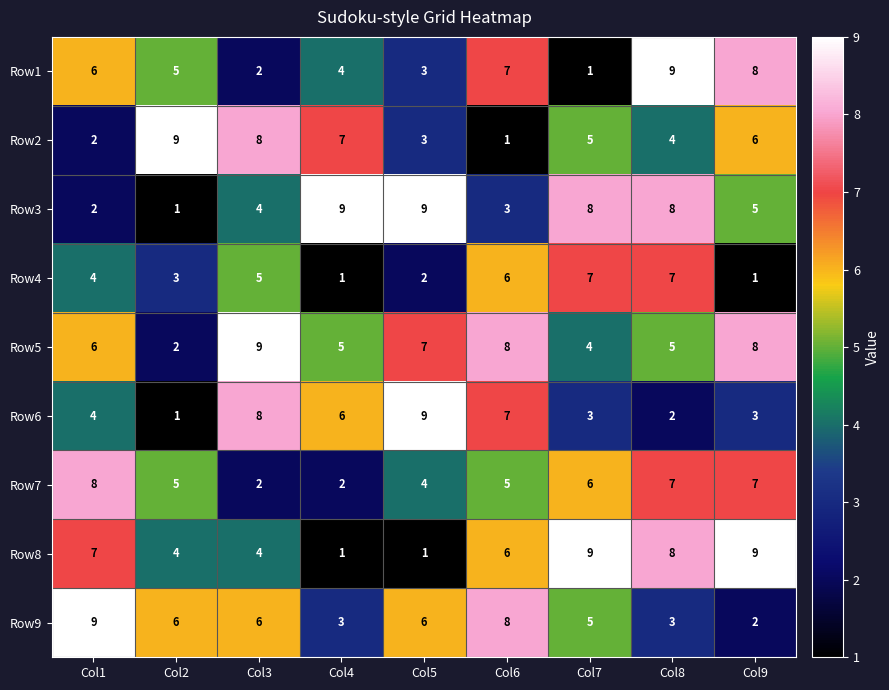

The value of Row7 at Col1 is 3. True or false?

False